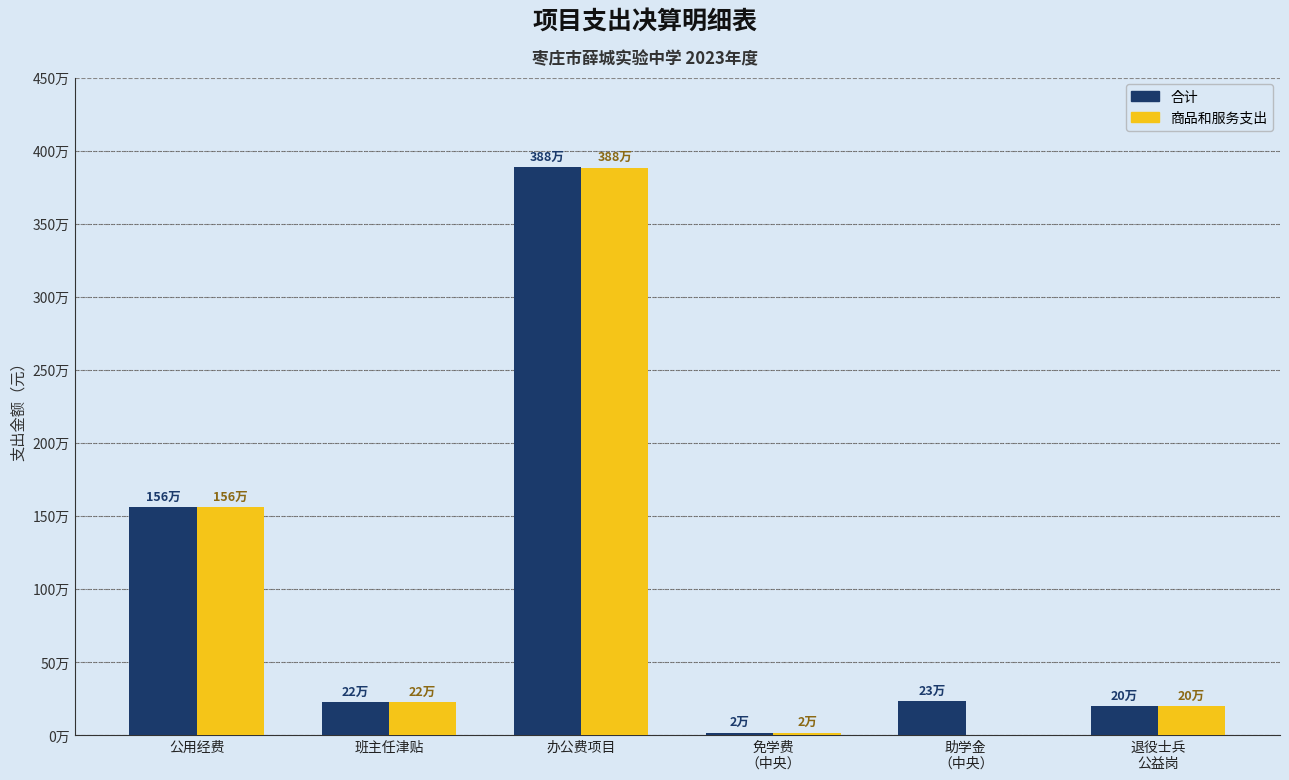

The 合计 series shows 388707.9 at 班主任津贴. True or false?

False